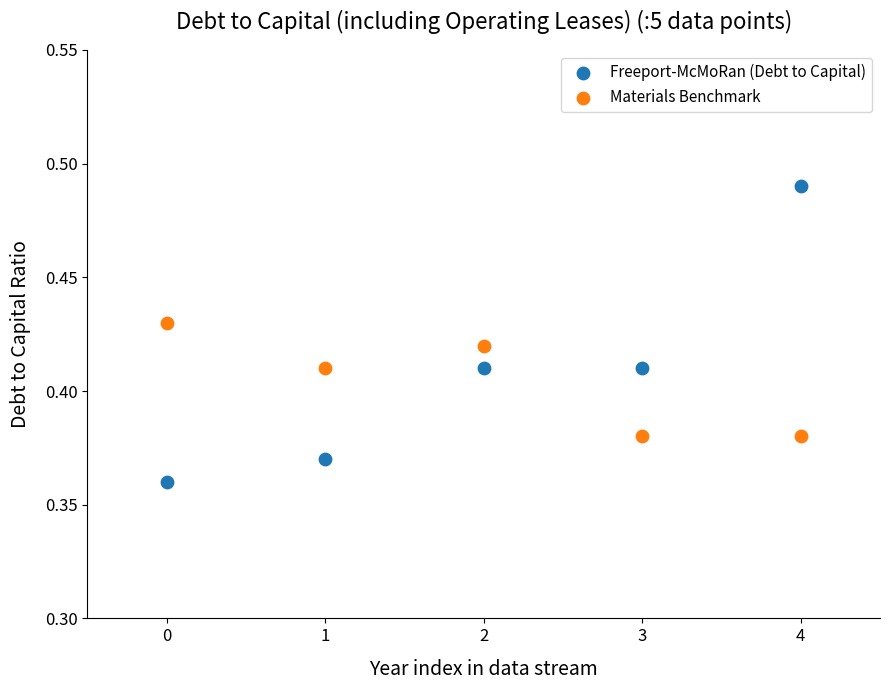

Which series contains the highest Y value?

Freeport-McMoRan (Debt to Capital)